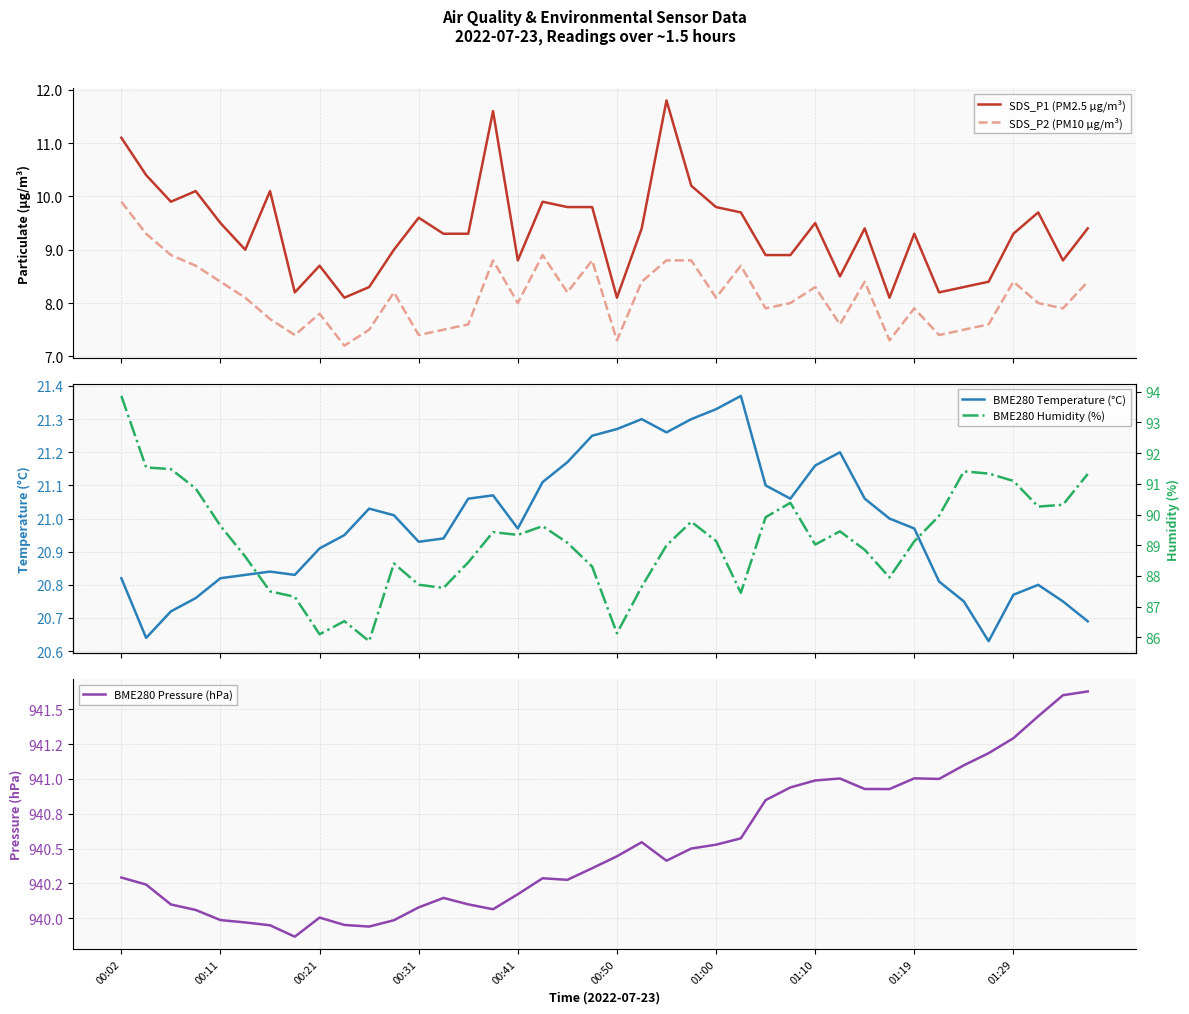

True or false: BME280 Pressure (hPa) and SDS_P2 (PM10 µg/m³) cross at least once.

False